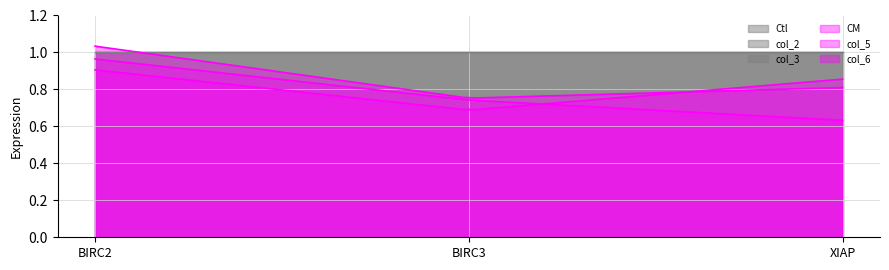

At how many categories does at least one series exceed 1?

1